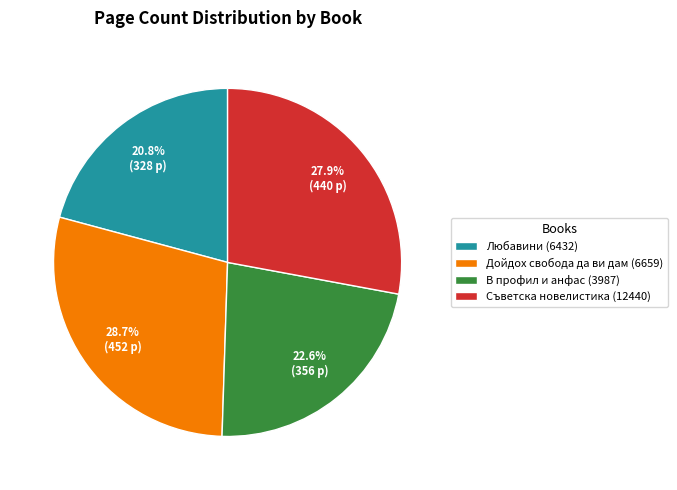

Which category has the smallest portion of the pie?

Любавини (6432)